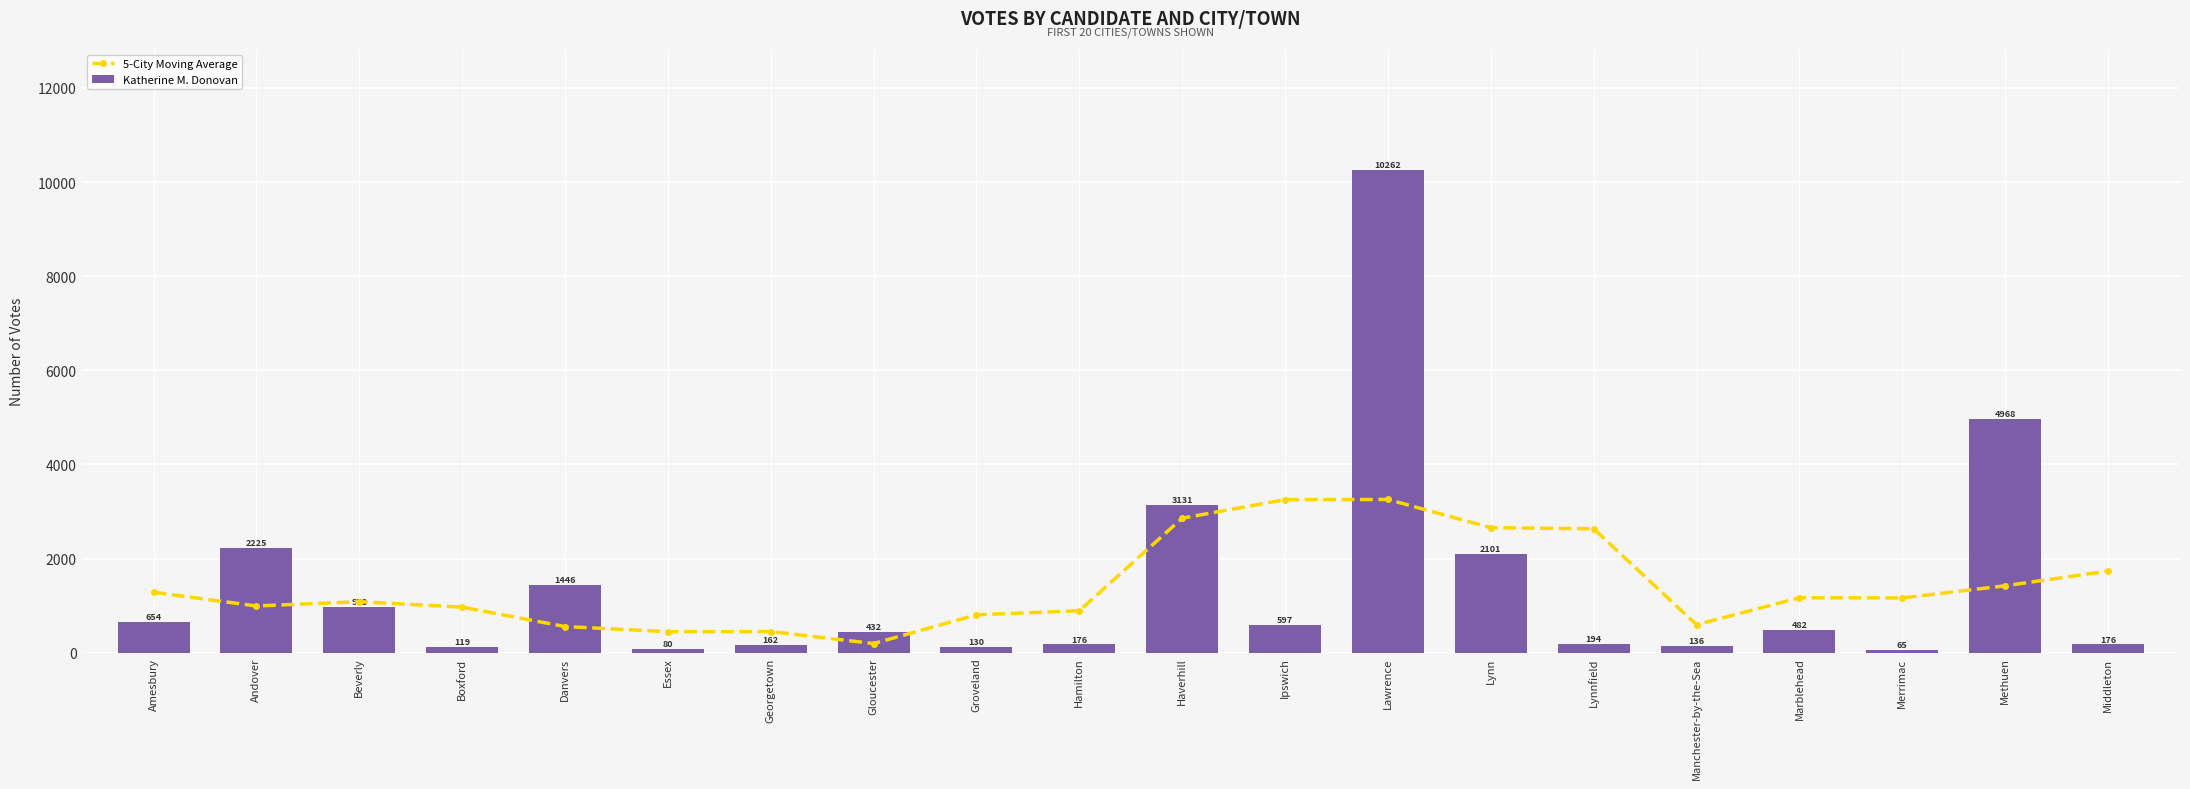

What position from the left is Beverly?

3